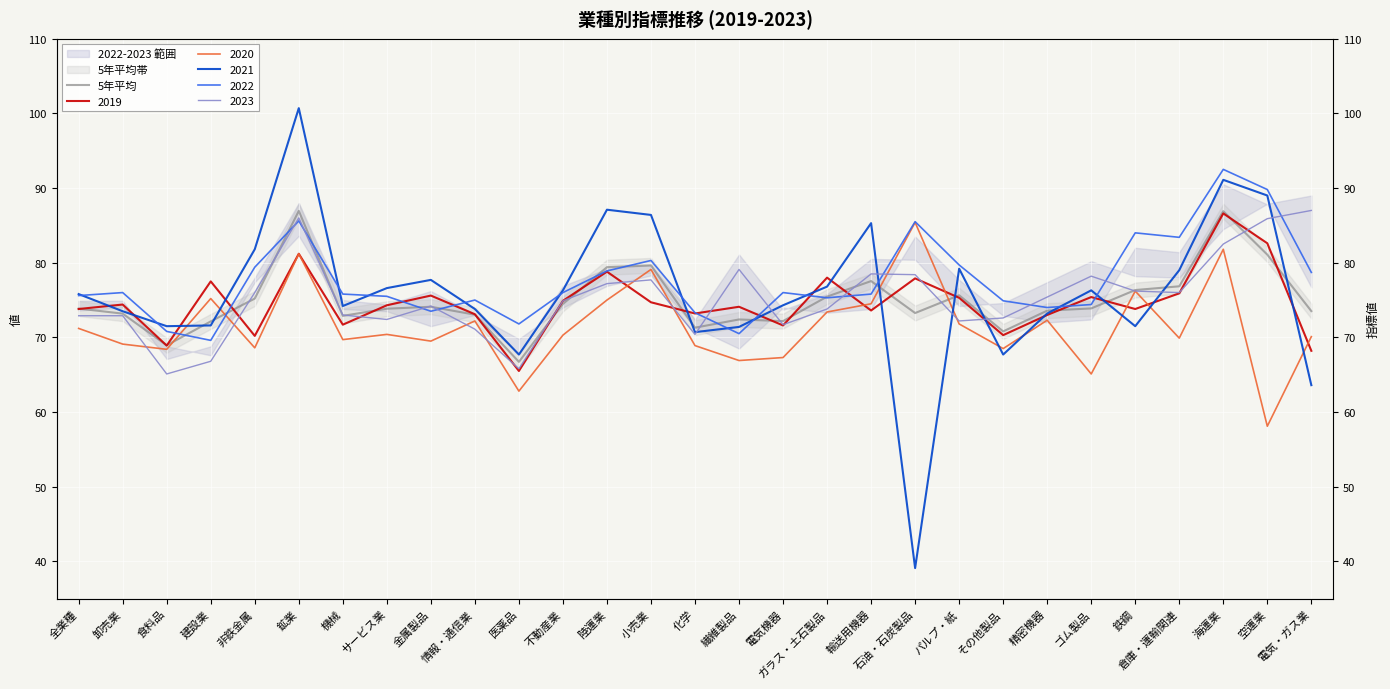

Reading right to left, transcribe all the data shown in this chart.

73.5	81.1	86.9	76.8	76.3	73.9	73.6	70.8	75.6	73.3	77.5	75.5	72.2	72.4	71.3	79.6	79.4	74.5	66.7	73.0	74.1	73.8	72.9	86.9	75.2	72.1	68.9	73.2	73.9